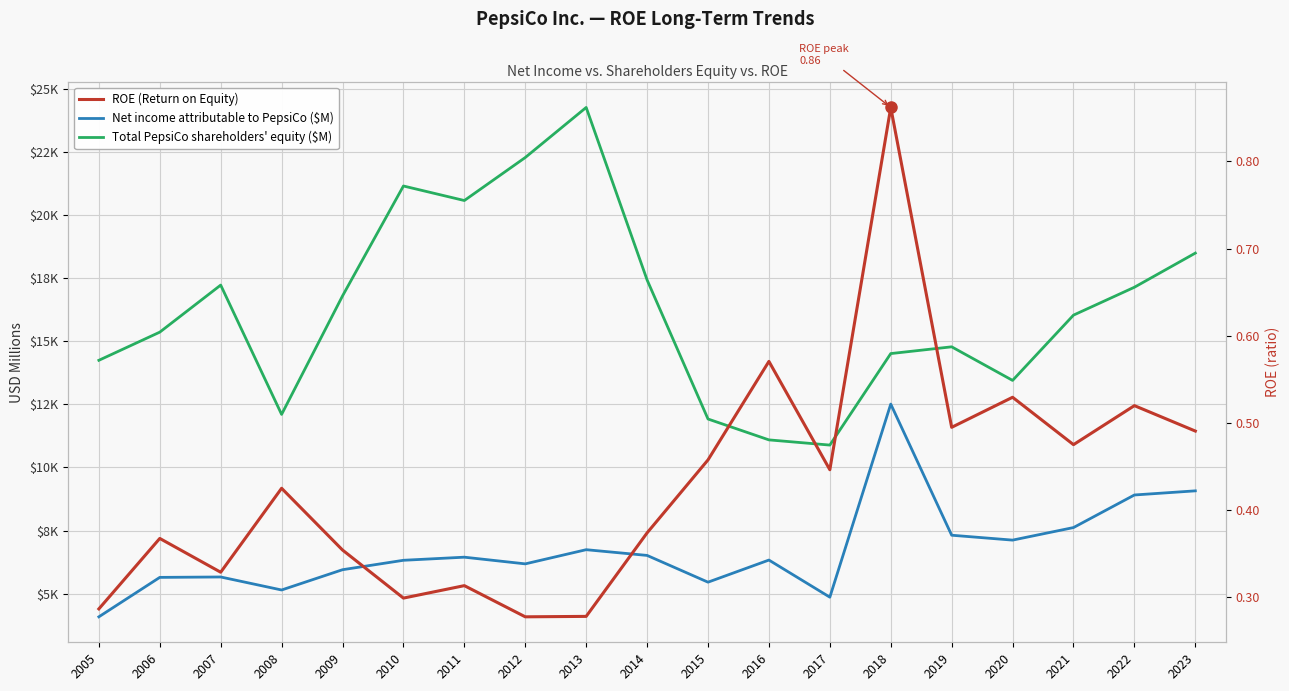

Which series has the widest spread of values?

Total PepsiCo shareholders' equity ($M)